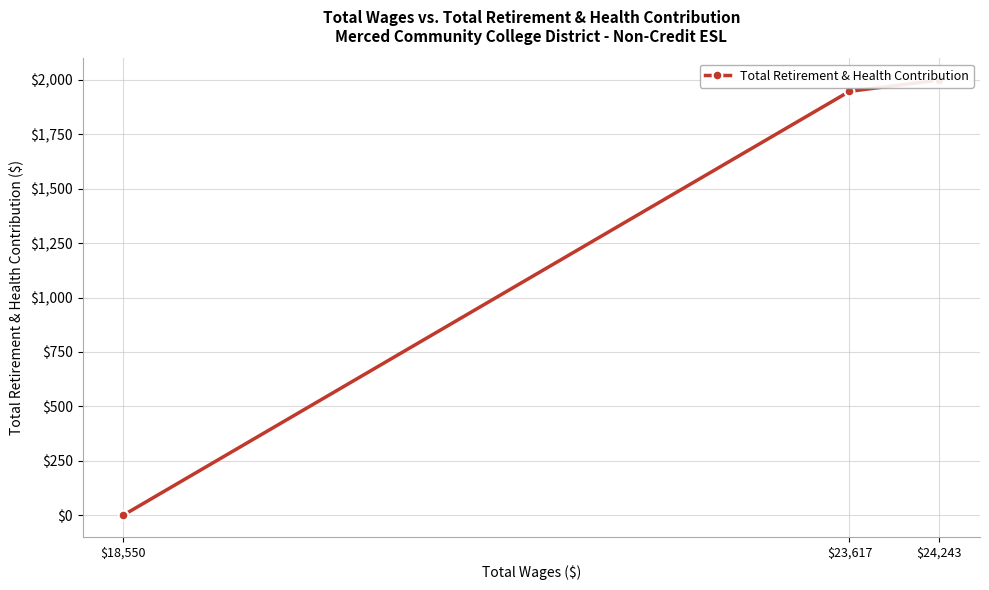

The value at $24,243 is 2000. True or false?

True